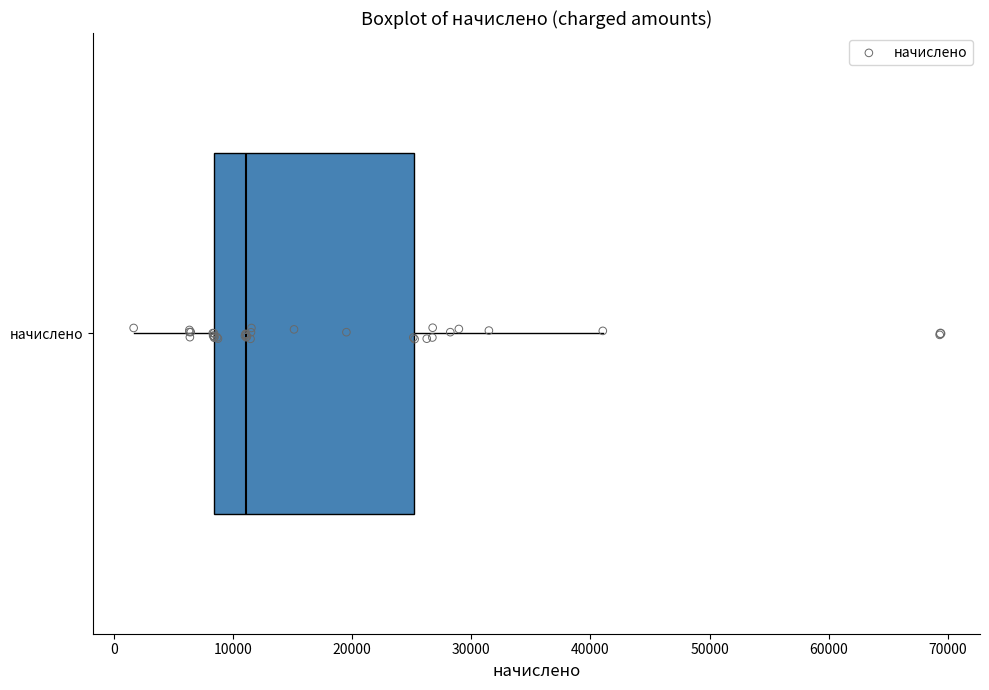

Transcribe this box plot: give where the median line is, the range the box spans, and where the two whiskers end, as read against the x-axis. The values are not printed on the chart, so give them approximately, as read against the axis.

median 11000, box 8000 to 25000, whiskers 2000 to 41000